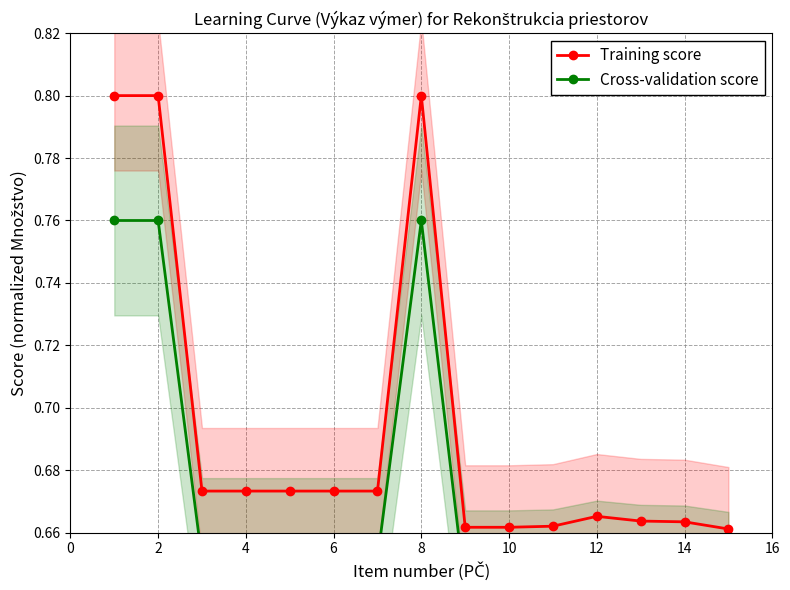

Rank the series by their average value, from highest to lowest.

Training score, Cross-validation score